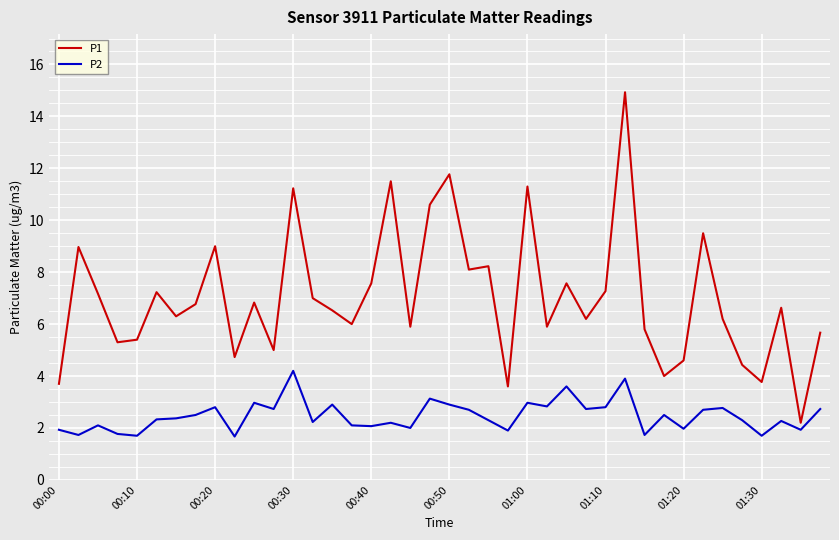

Does the chart display data point markers on the line(s)?

No